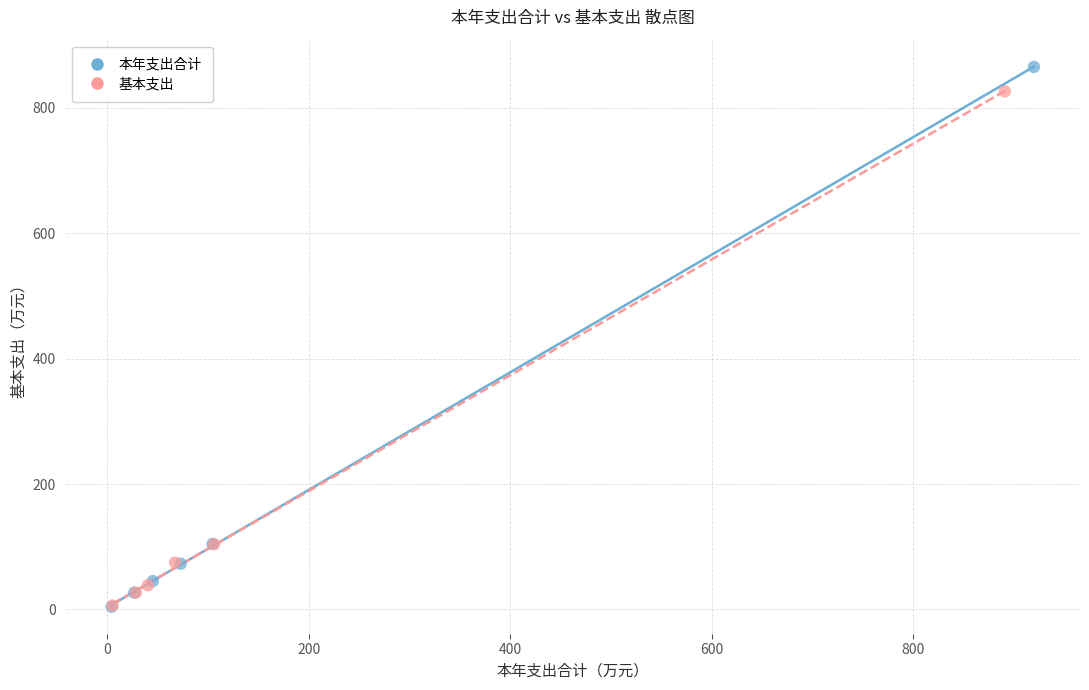

What are all the series names shown in the legend?

本年支出合计, 基本支出